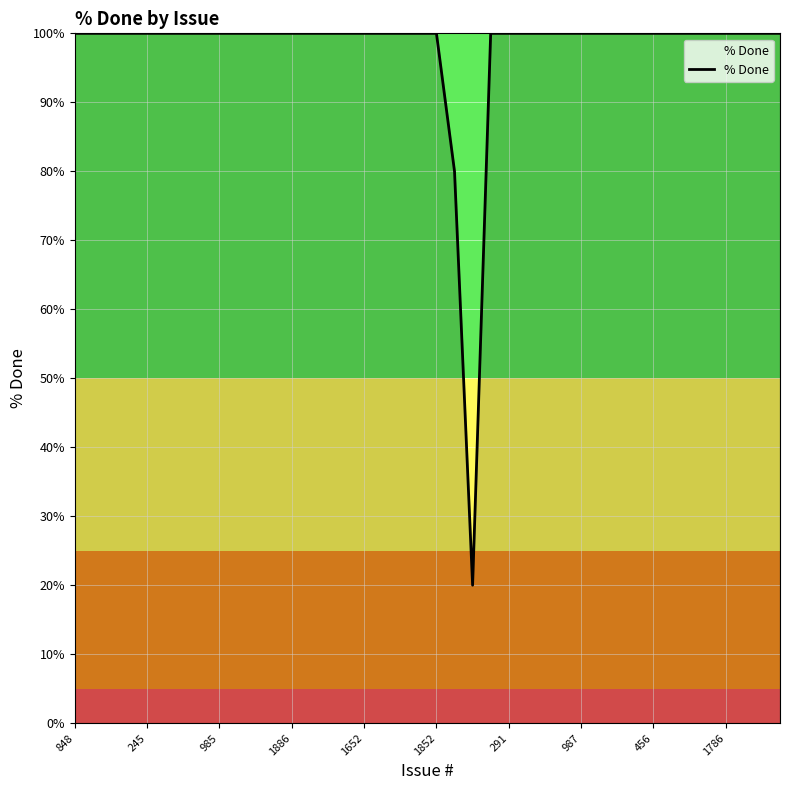

Is this an area chart (filled region under the line)?

No